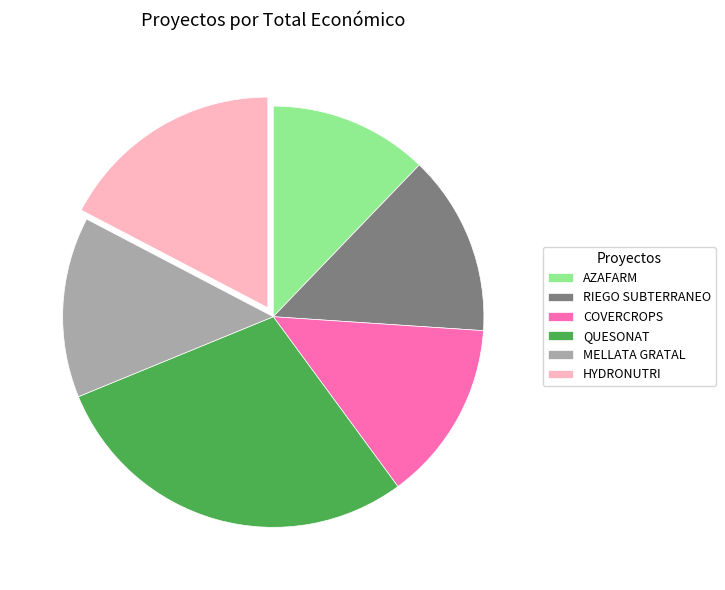

What is the ratio of the value at MELLATA GRATAL to the value at COVERCROPS?

1.0